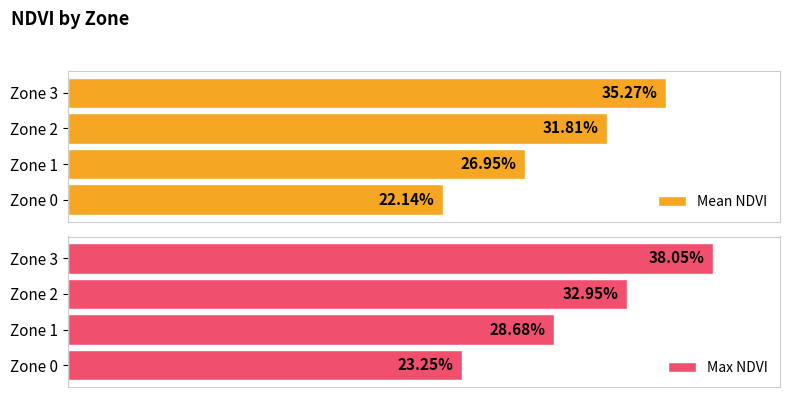

What is the value of the Max NDVI bar at the 4th from the left?

0.4